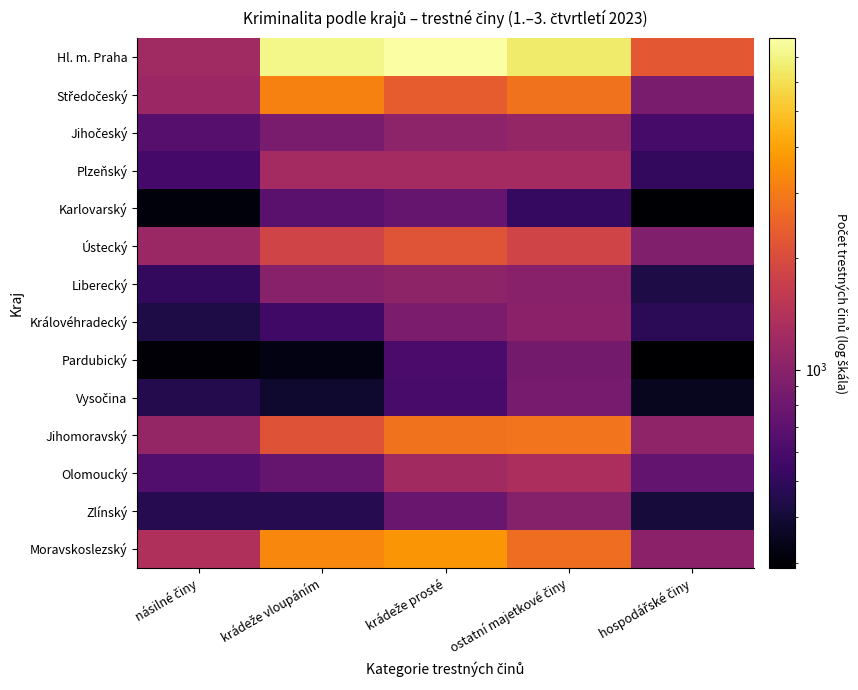

Which series has the largest total across all categories?

Hl. m. Praha